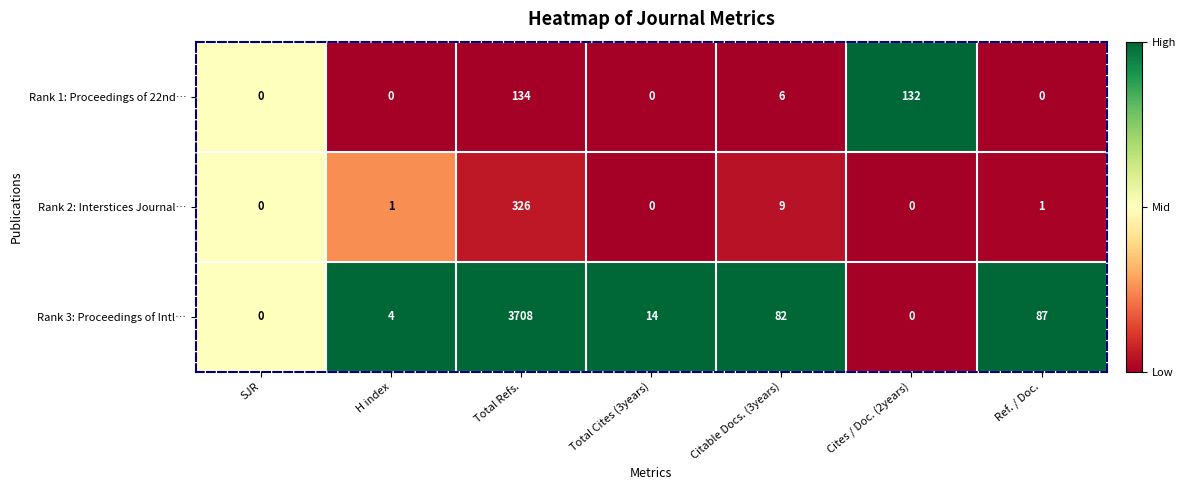

What is the greatest value displayed?

3708